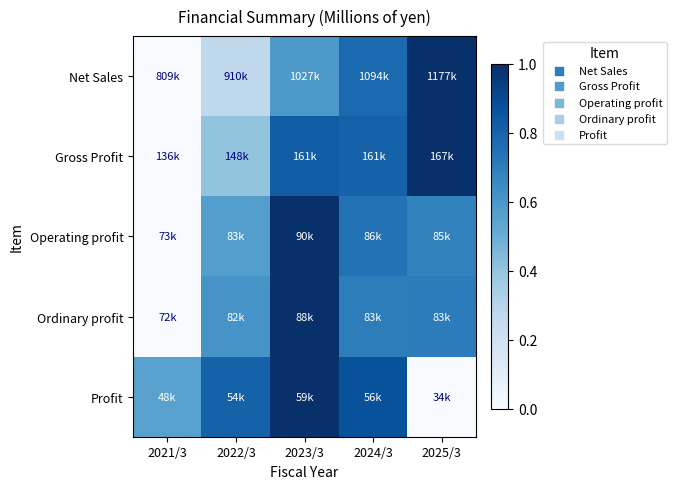

Reading left to right, extract all data points from this chart.

Net Sales: 2021/3=0.0	2022/3=0.3	2023/3=0.6	2024/3=0.8	2025/3=1.0
Gross Profit: 2021/3=0.0	2022/3=0.4	2023/3=0.8	2024/3=0.8	2025/3=1.0
Operating profit: 2021/3=0.0	2022/3=0.6	2023/3=1.0	2024/3=0.7	2025/3=0.7
Ordinary profit: 2021/3=0.0	2022/3=0.6	2023/3=1.0	2024/3=0.7	2025/3=0.7
Profit: 2021/3=0.6	2022/3=0.8	2023/3=1.0	2024/3=0.9	2025/3=0.0